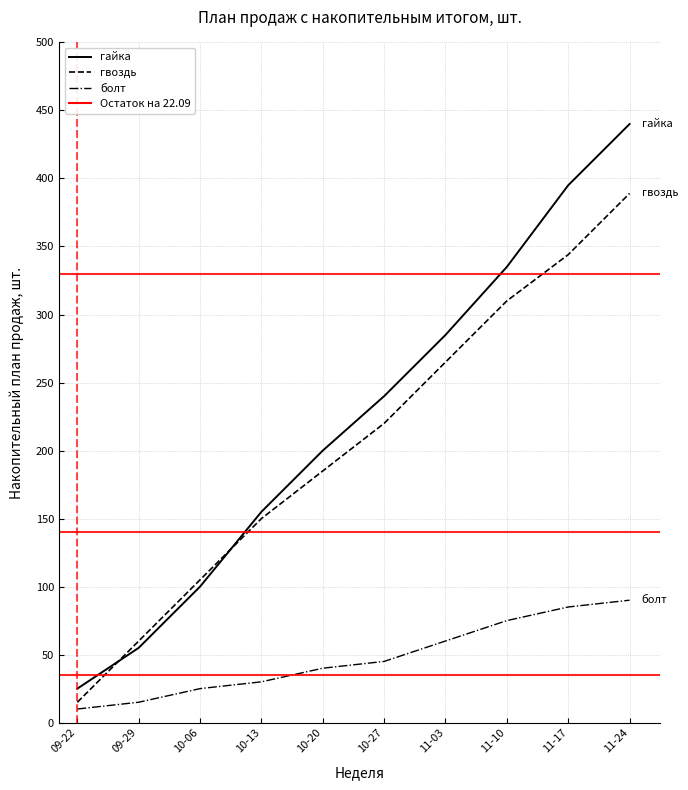

What is the average value of the болт series?

48